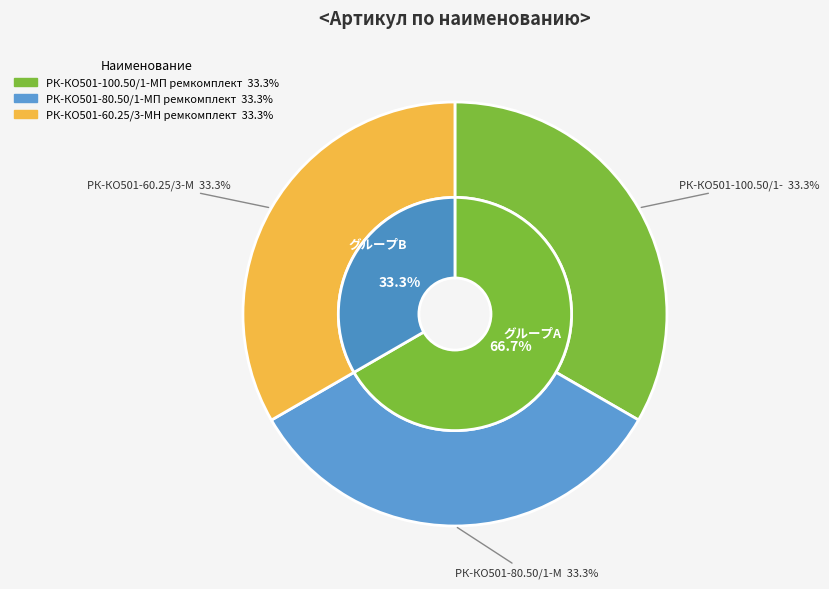

Which has a higher value, РК-КО501-80.50/1-МП ремкомплект or РК-КО501-100.50/1-МП ремкомплект?

РК-КО501-100.50/1-МП ремкомплект